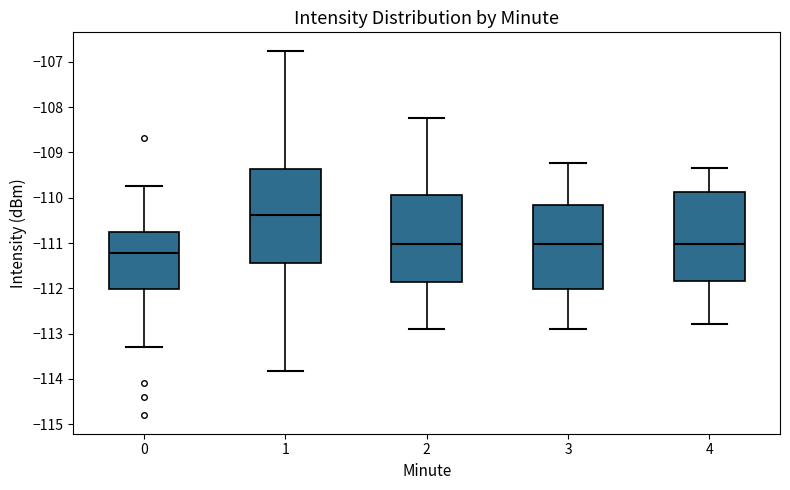

Reading left to right, transcribe this box plot: for each box, give where its median line is, the range the box spans, and where its two whiskers end, as read against the y-axis. The values are not printed on the chart, so give them approximately, as read against the axis.

0: median -111.2, box -112.0 to -110.8, whiskers -113.3 to -109.7
1: median -110.4, box -111.4 to -109.4, whiskers -113.8 to -106.8
2: median -111.0, box -111.9 to -109.9, whiskers -112.9 to -108.2
3: median -111.0, box -112.0 to -110.2, whiskers -112.9 to -109.2
4: median -111.0, box -111.8 to -109.9, whiskers -112.8 to -109.3